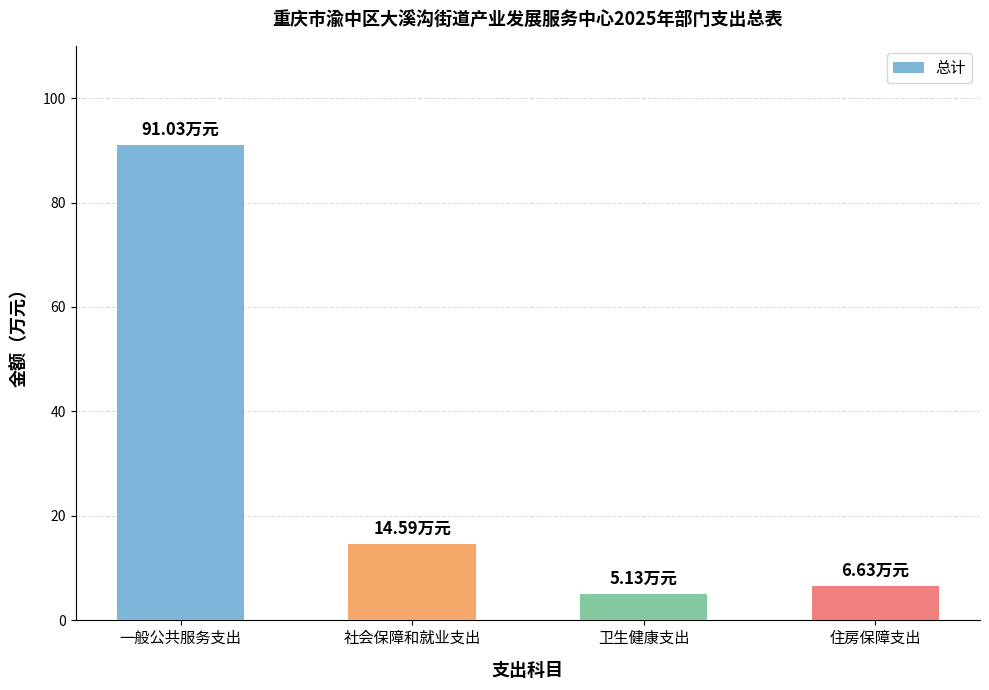

How many values are below 14?

2